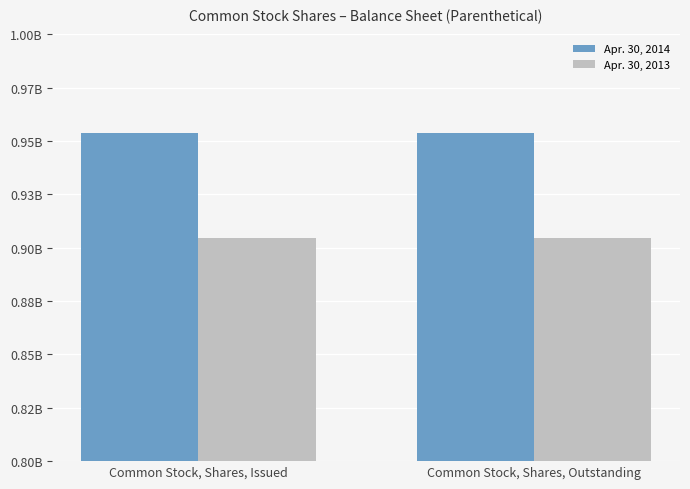

Reading right to left, list all the values displayed in this chart.

Apr. 30, 2014: 953830000	953830000
Apr. 30, 2013: 904500000	904500000